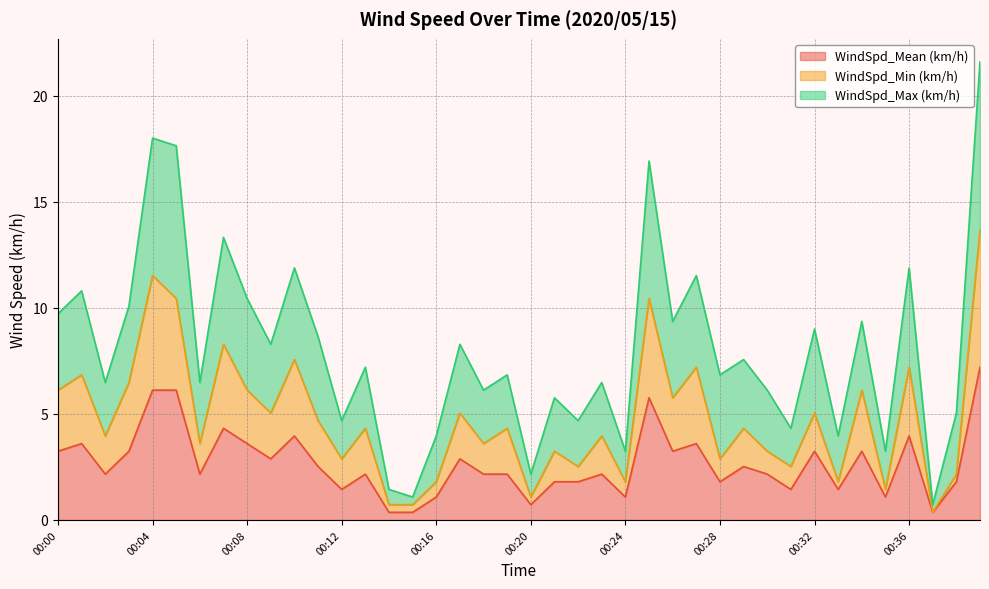

Does the chart have visible grid lines?

Yes